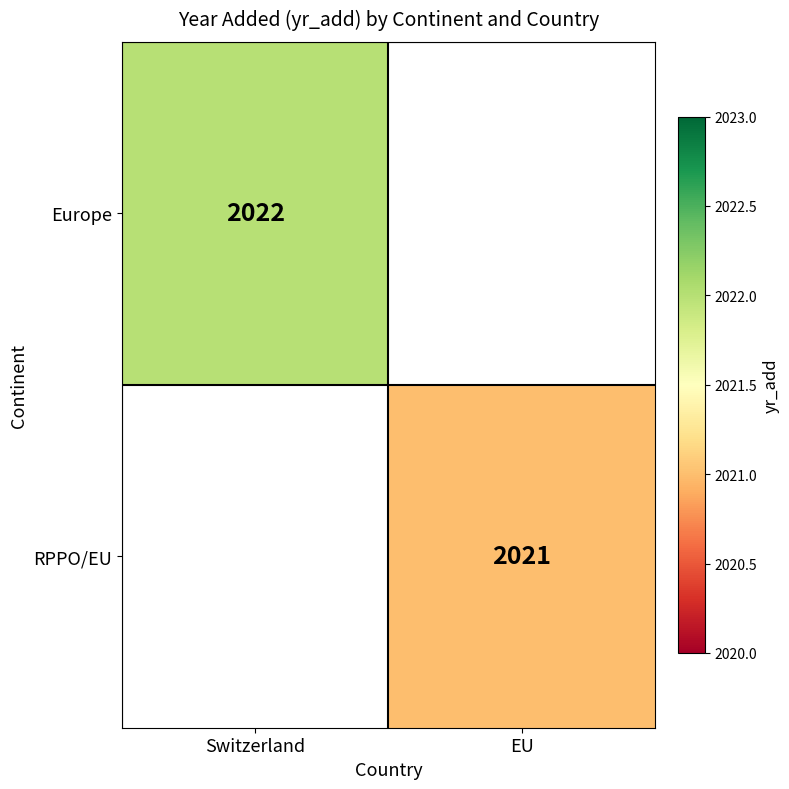

What is the greatest value displayed?

2022.0